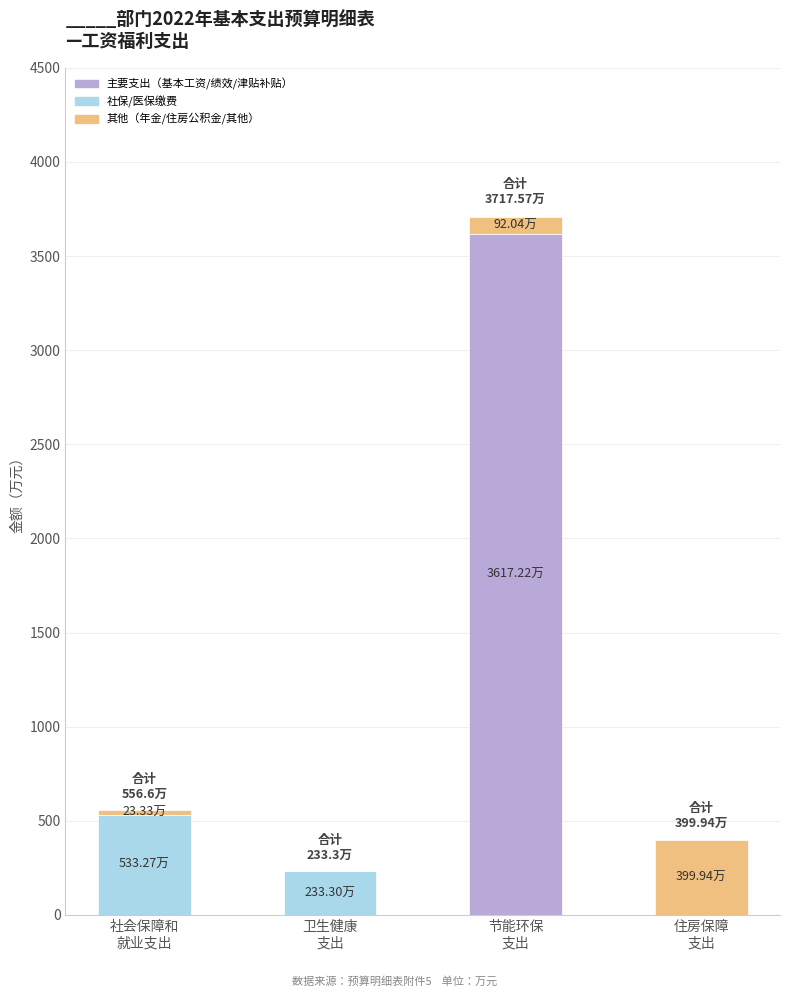

What are all the series names shown in the legend?

主要支出（基本工资/绩效/津贴补贴）, 社保/医保缴费, 其他（年金/住房公积金/其他）